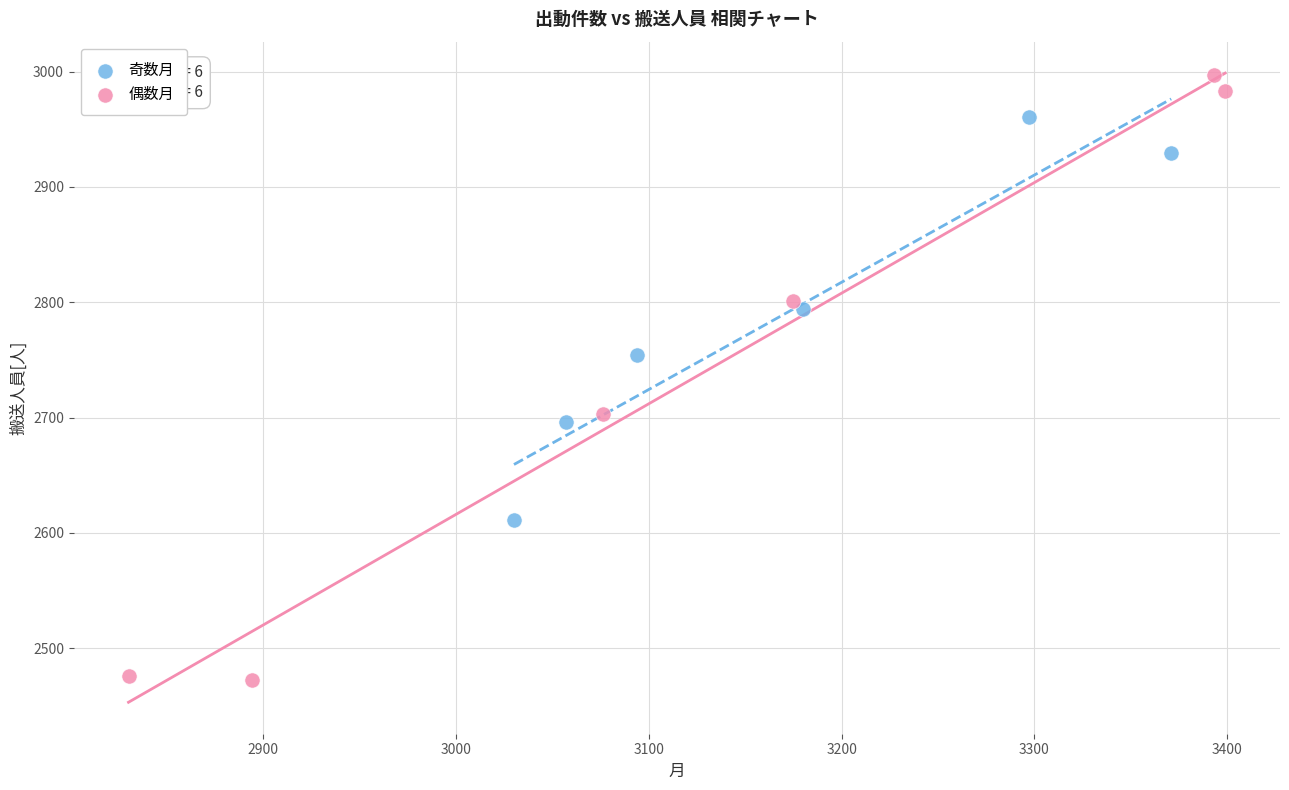

What are all the series names shown in the legend?

奇数月, 偶数月